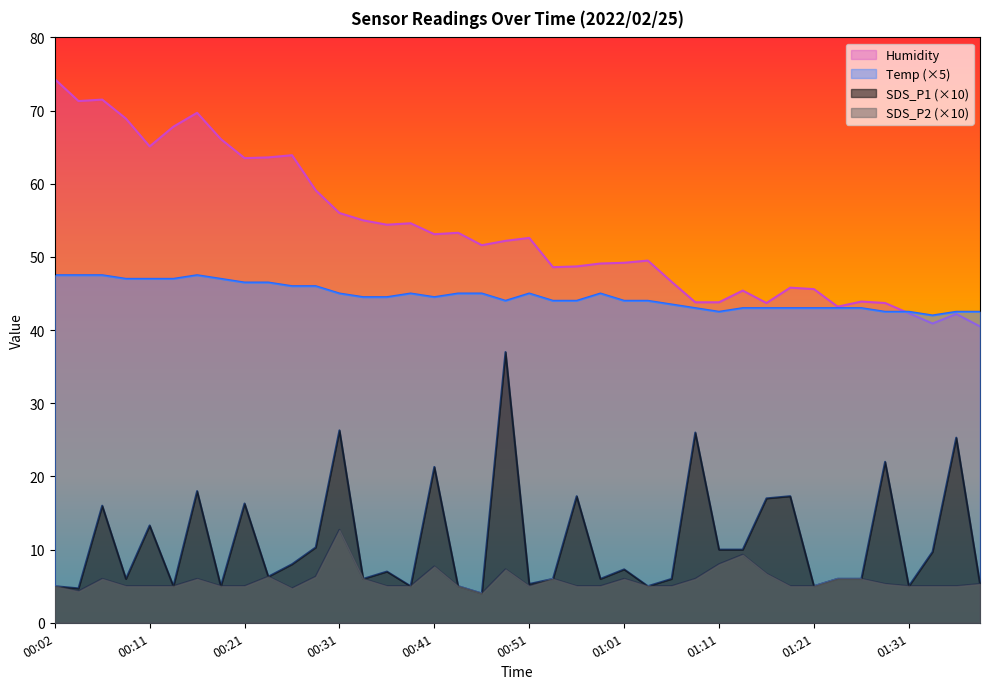

What is the label of the 28th point from the left?

01:08